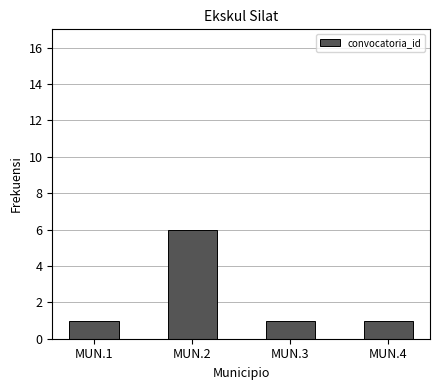

What is the change in value from MUN.2 to MUN.3?

-5